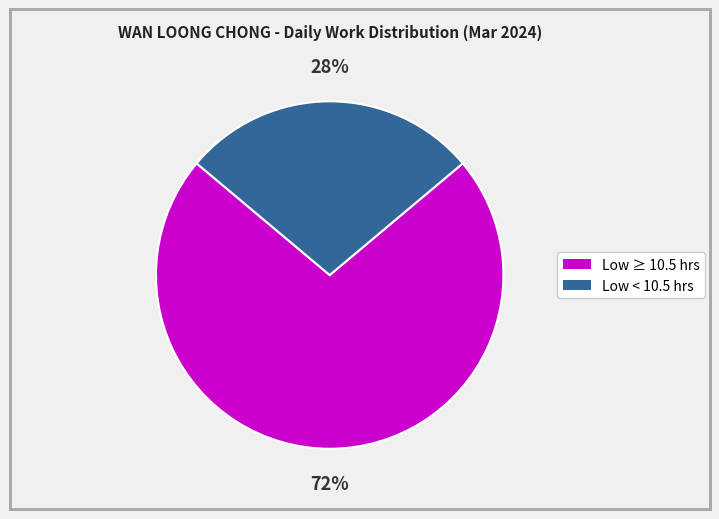

Is there any slice that represents more than half of the pie?

Yes